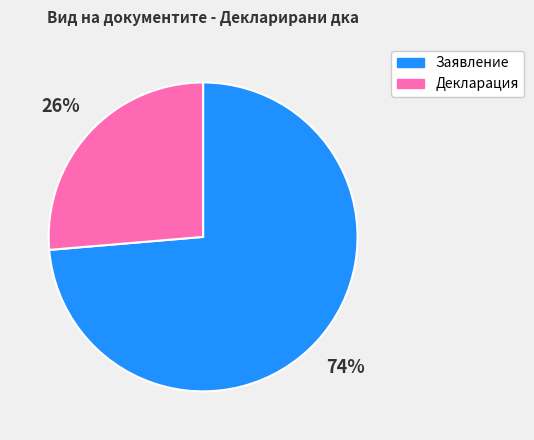

Combined, do Заявление and Декларация account for over 50%?

Yes